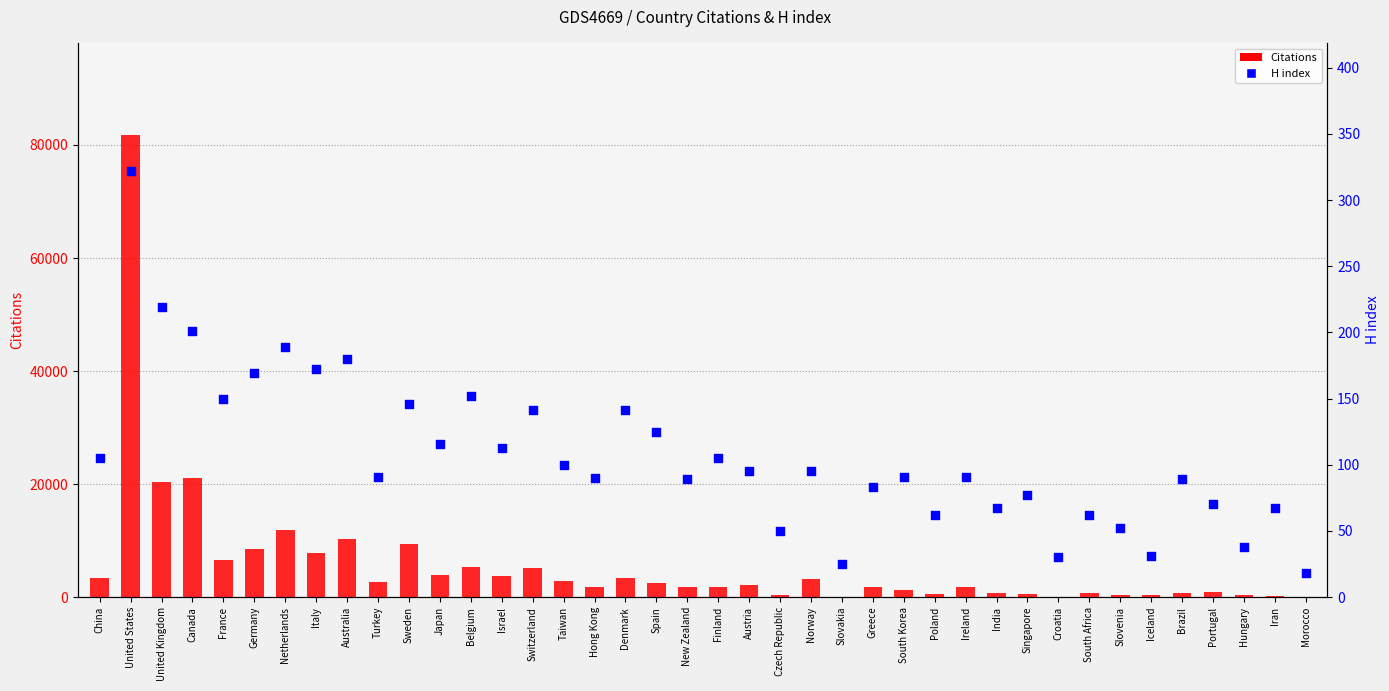

At which category is the sum across all series the highest?

United States